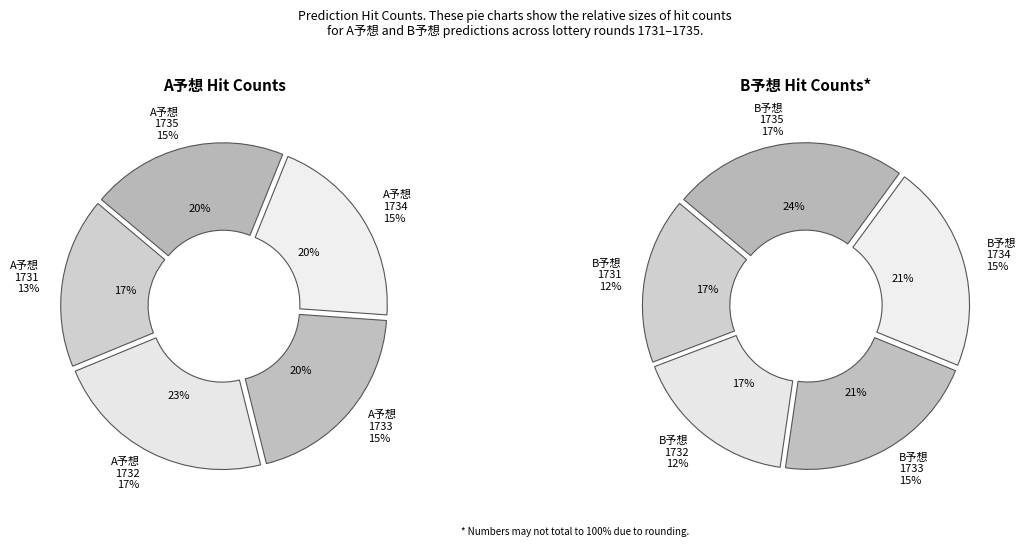

Is there any slice that represents more than half of the pie?

No